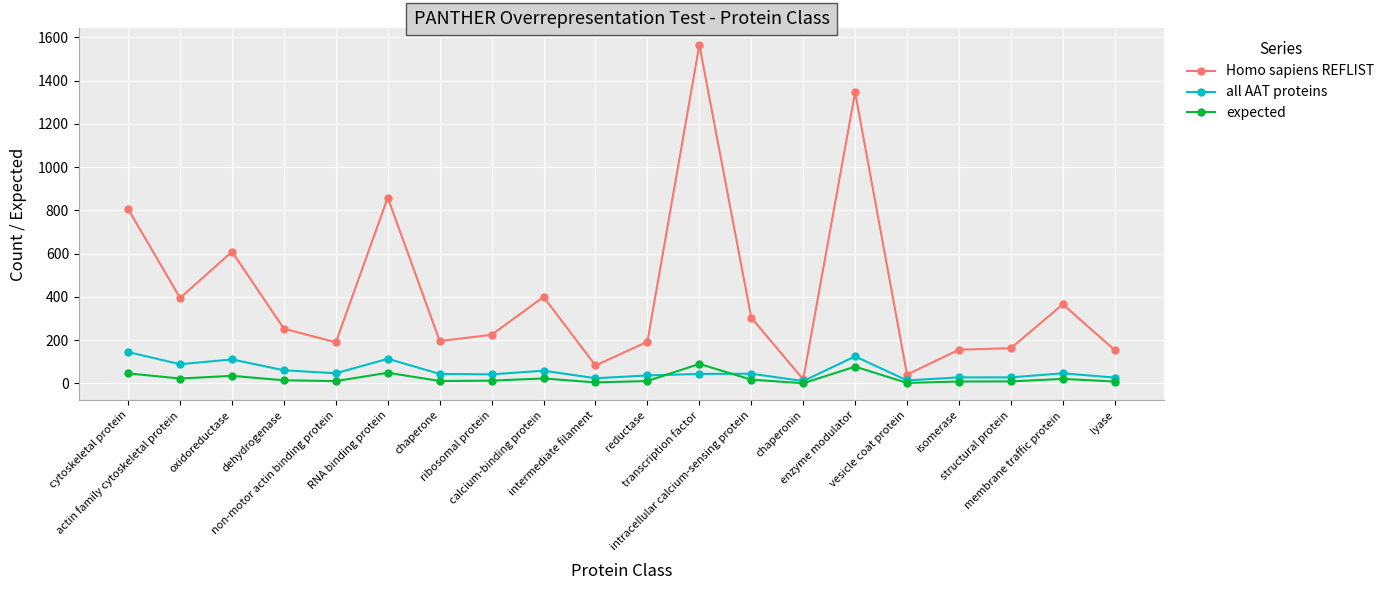

Which series has the largest total across all categories?

Homo sapiens REFLIST